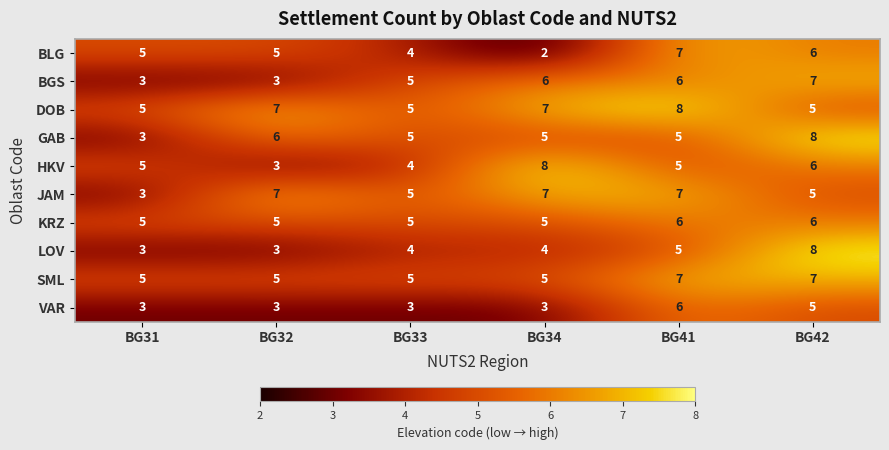

What is the maximum value shown in the chart?

8